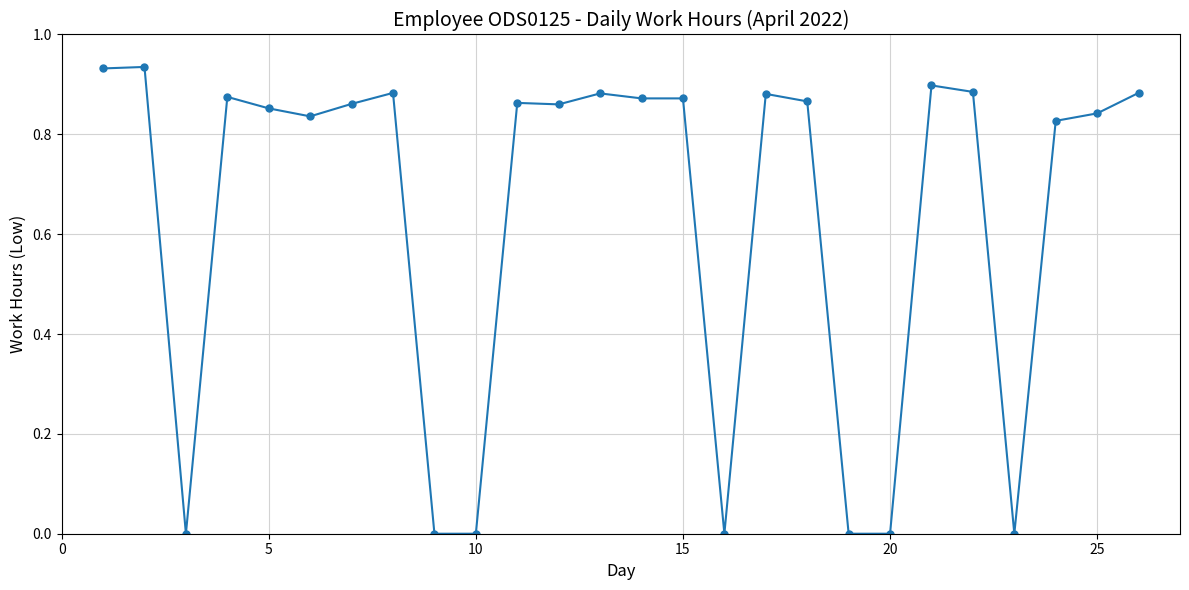

True or false: there are more than 0 points higher than both neighbors.

True